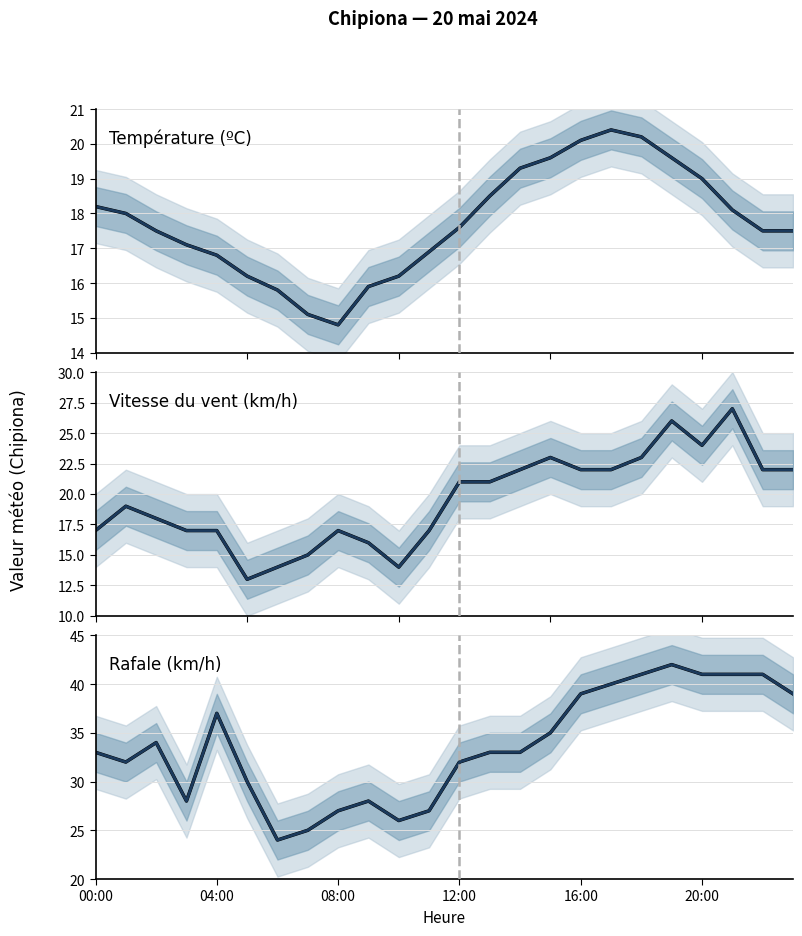

Which category has the lowest value in the Température (ºC) (trend) series?

08:00